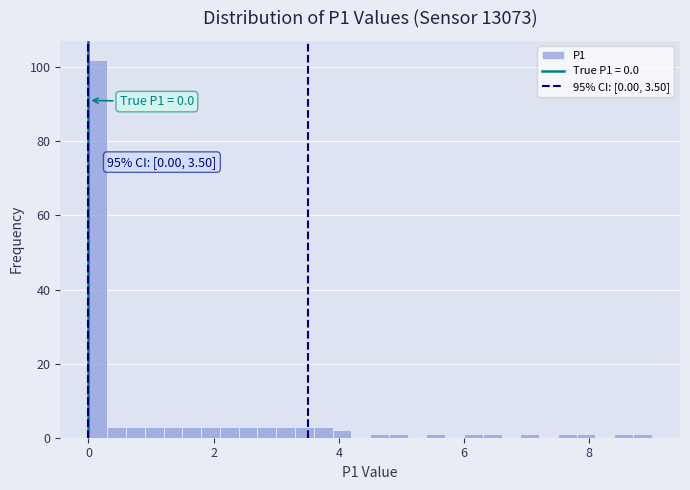

Around what value on the x-axis is the tallest bar? Give the approximate position of its centre, as read against the axis.

0.2